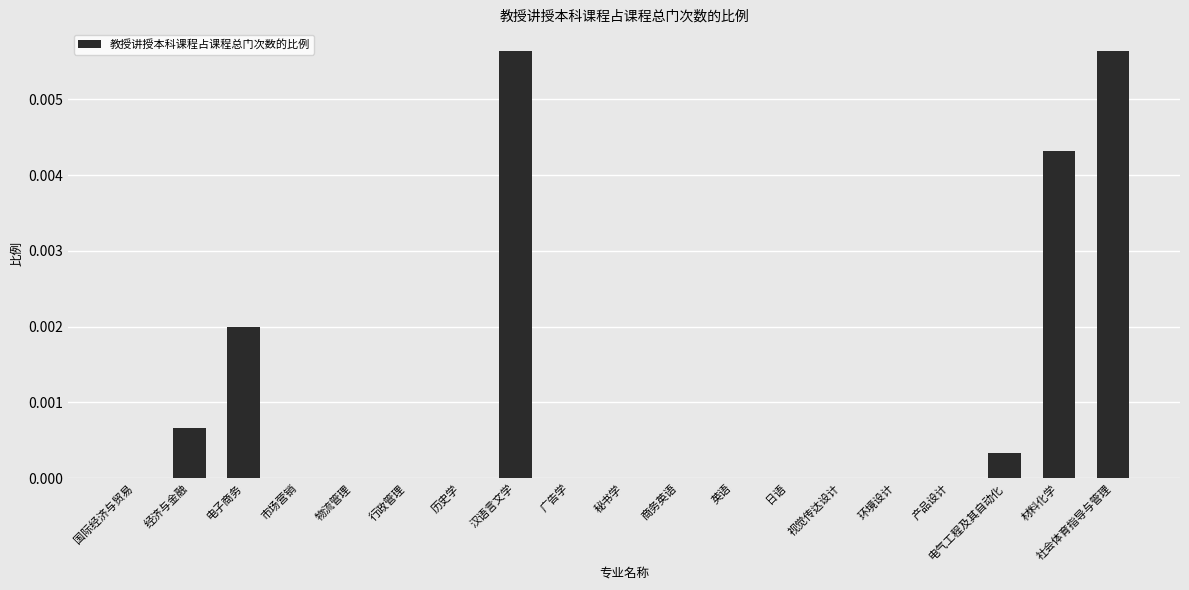

Is it true that the value at 产品设计 is 0.0?

True